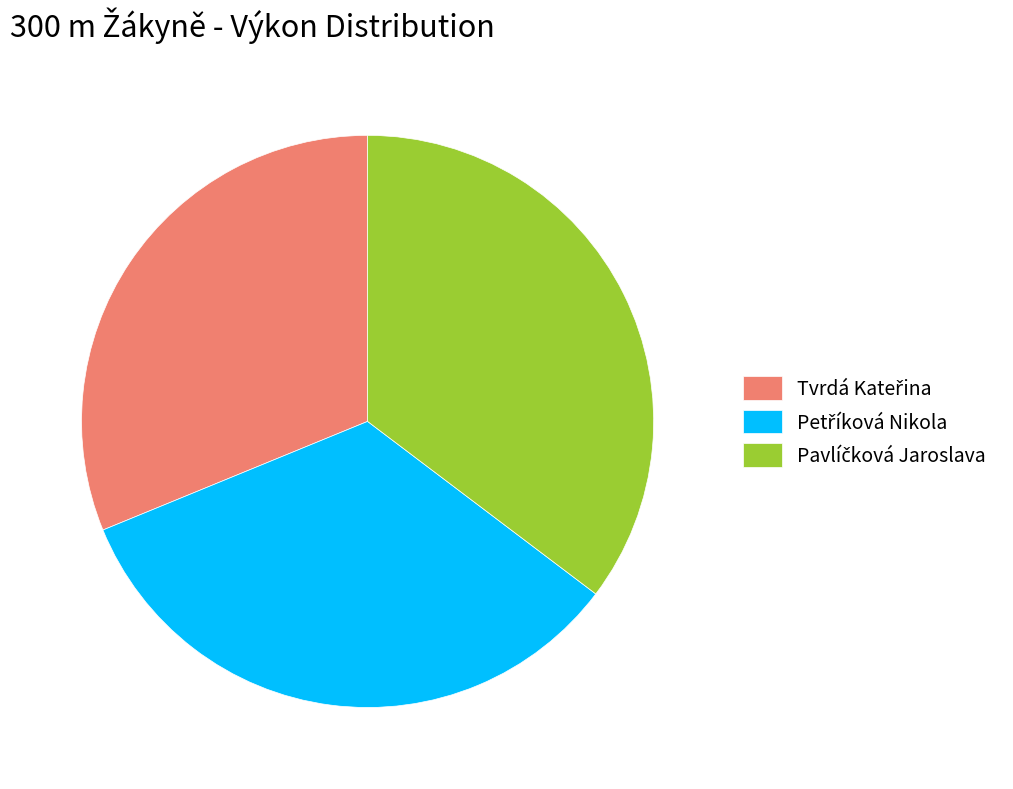

Is there a majority slice in this chart?

No